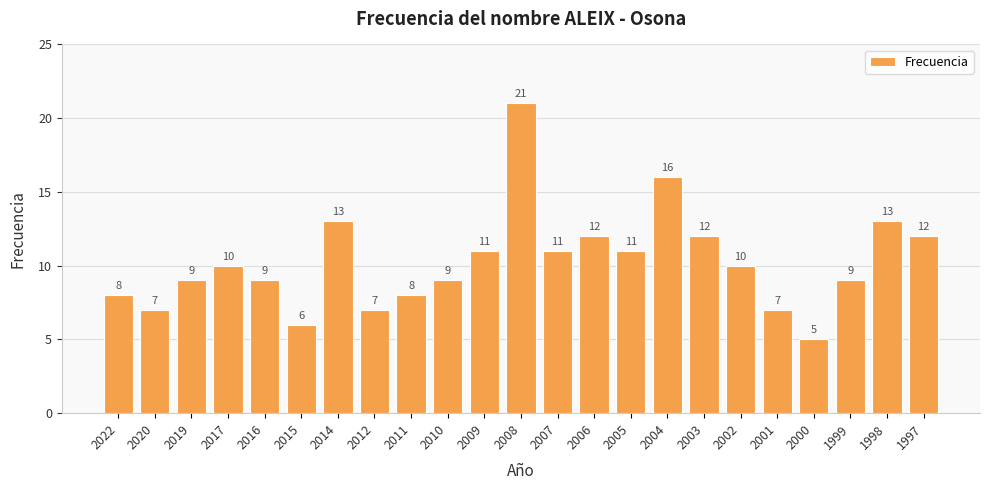

What is the sum of all values?

236